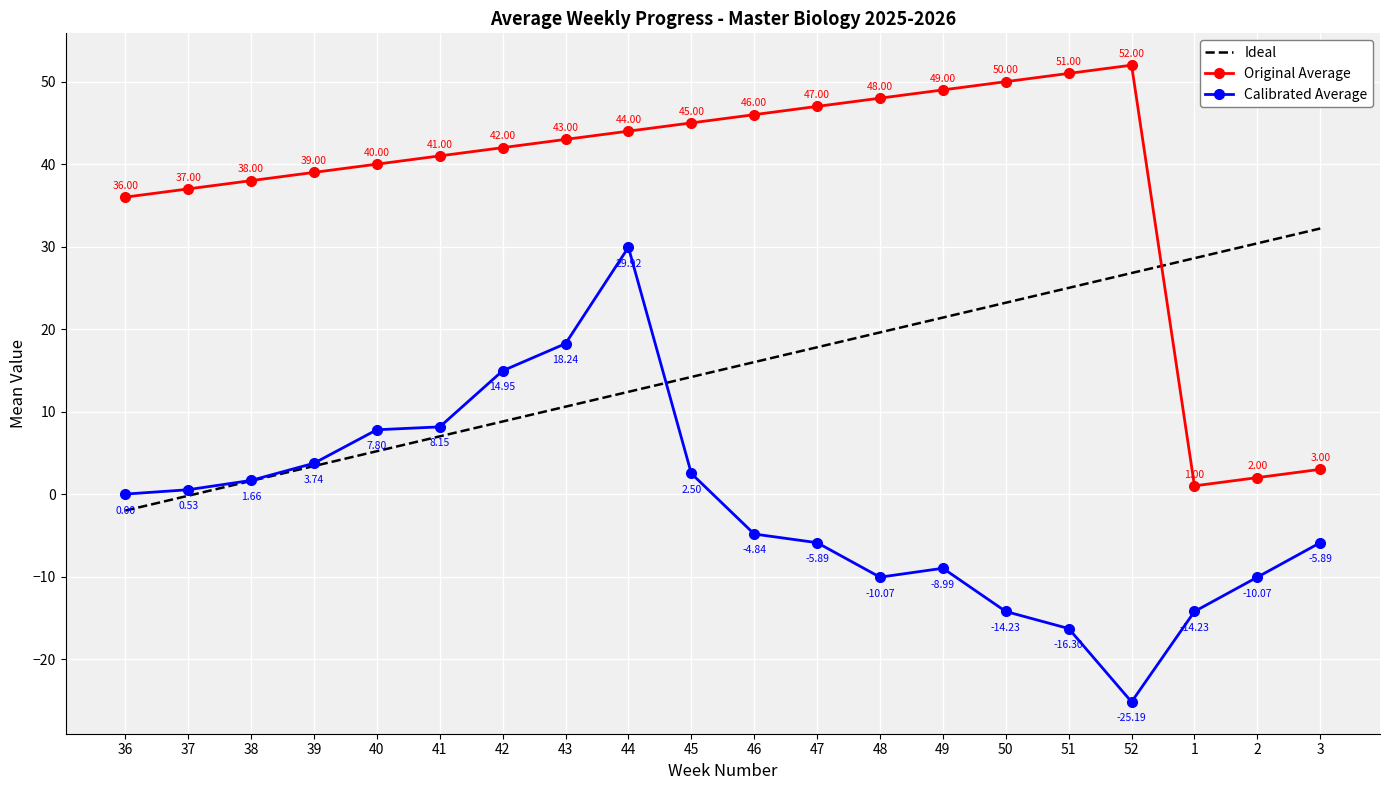

What is the minimum value shown in the chart?

-25.2